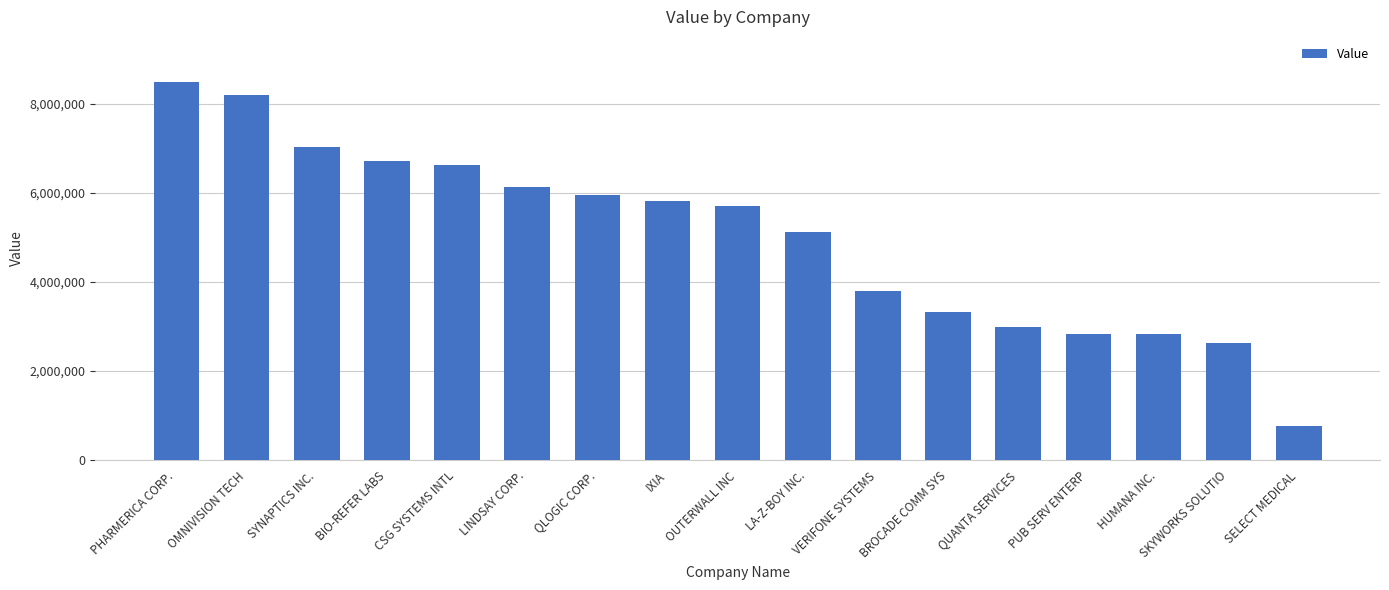

What is the greatest value displayed?

8480000